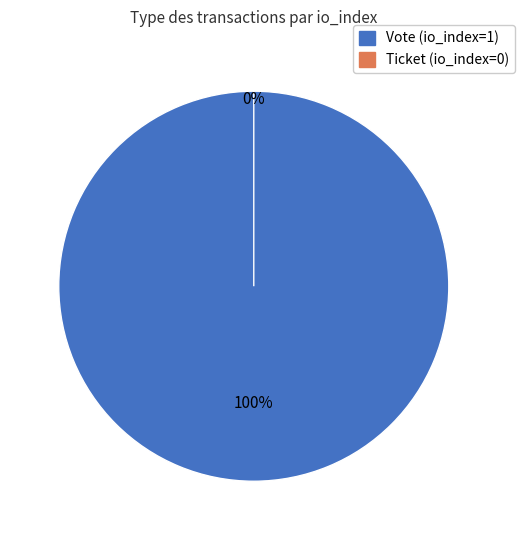

Which category has the biggest portion of the pie?

Vote (io_index=1)